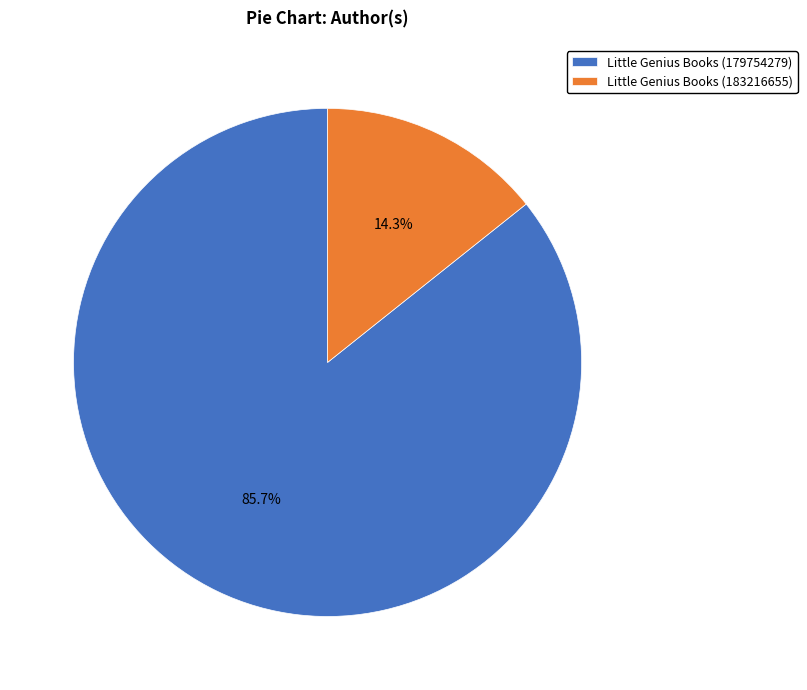

Is Little Genius Books (183216655) the majority of the pie?

No